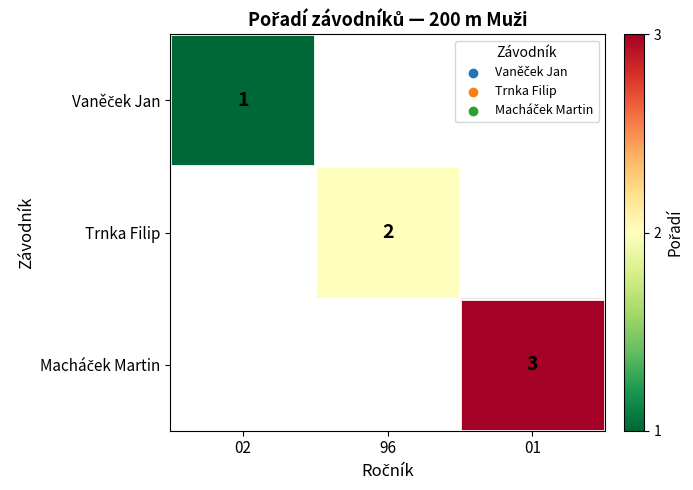

At which category does the chart reach its minimum across all series?

02